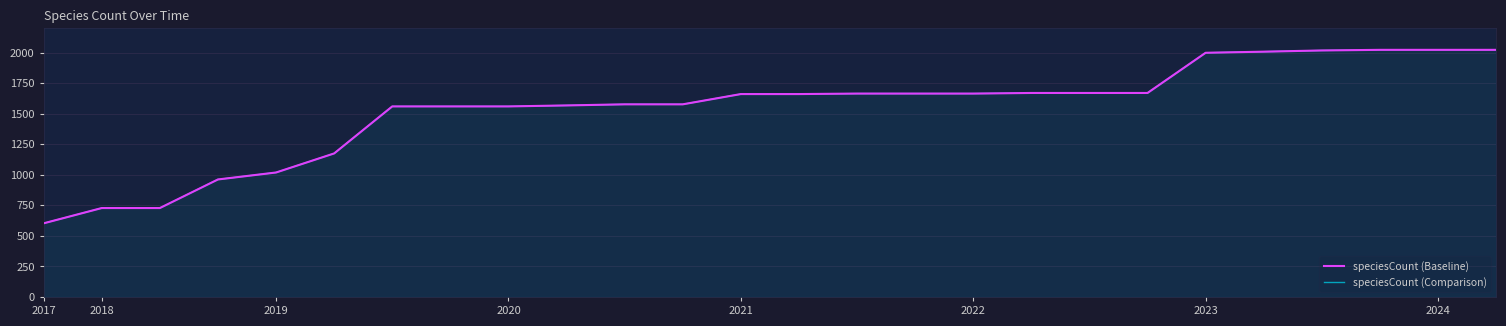

True or false: speciesCount (Comparison) has more than 1 points higher than both neighbors.

False